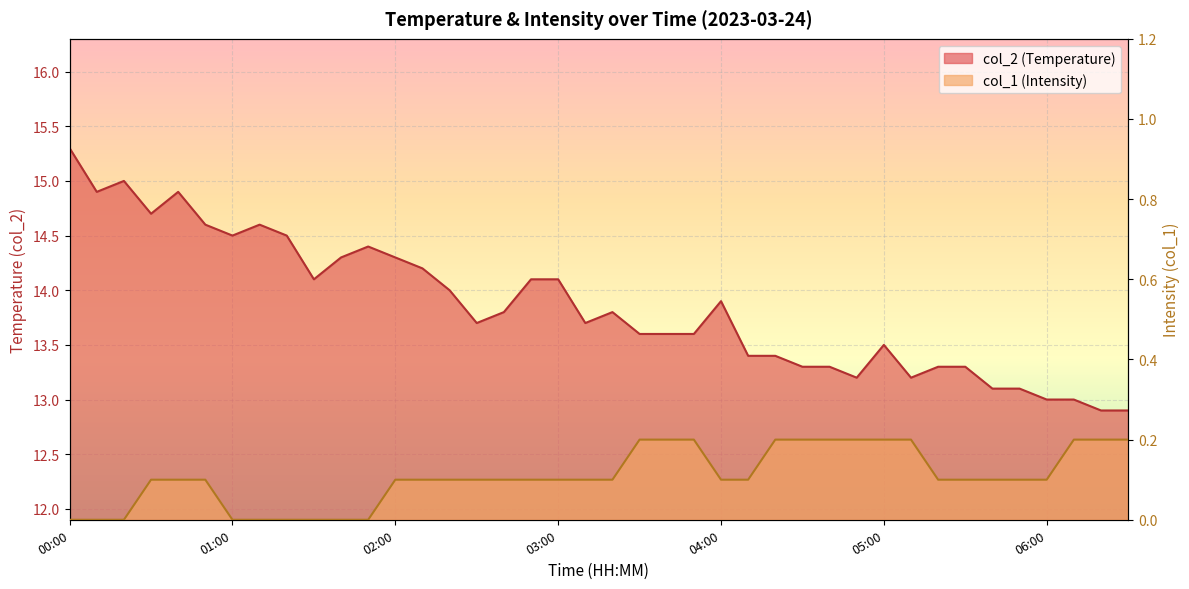

What is the label of the 37th point from the left?

06:00